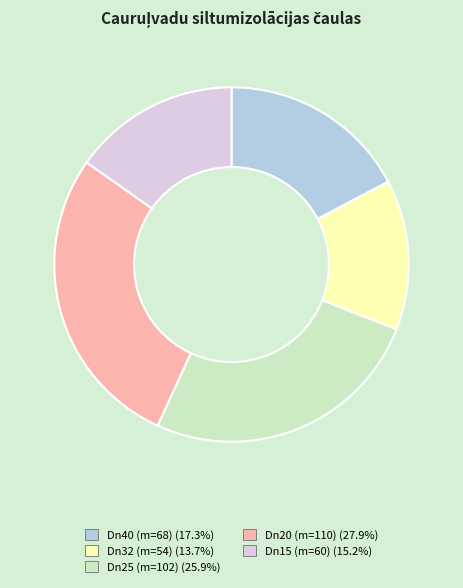

Is there any slice that represents more than half of the pie?

No